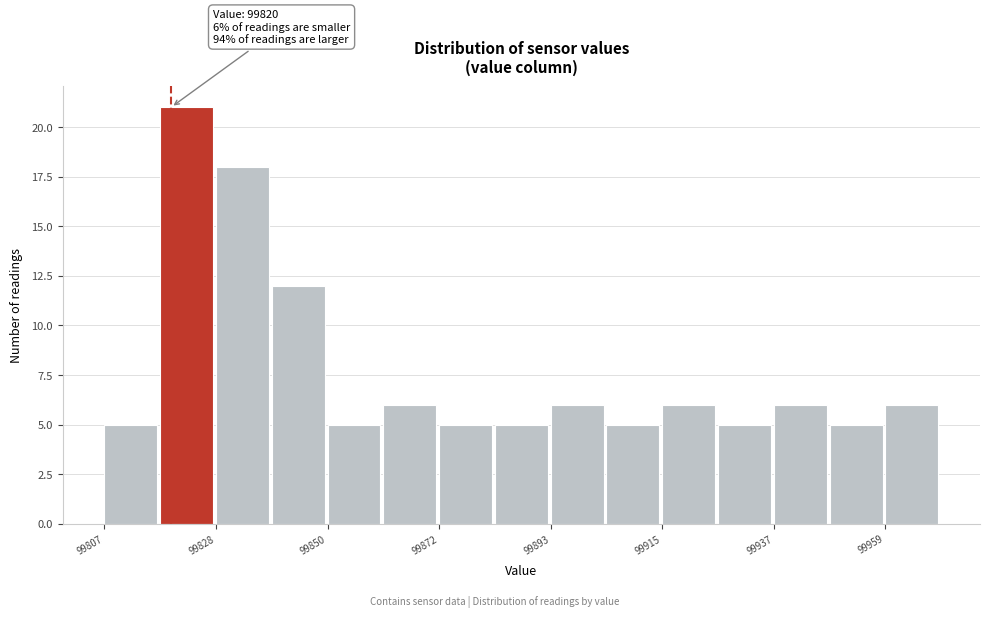

Read against the x-axis, roughly where is the centre of the tallest bar?

99825